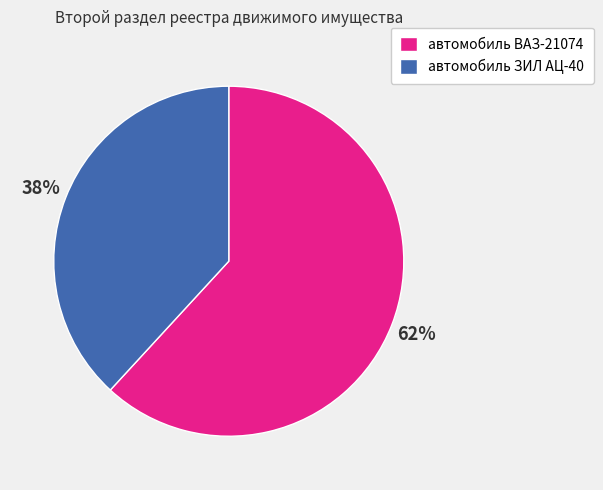

The автомобиль ВАЗ-21074 slice represents 62% of the pie. True or false?

True